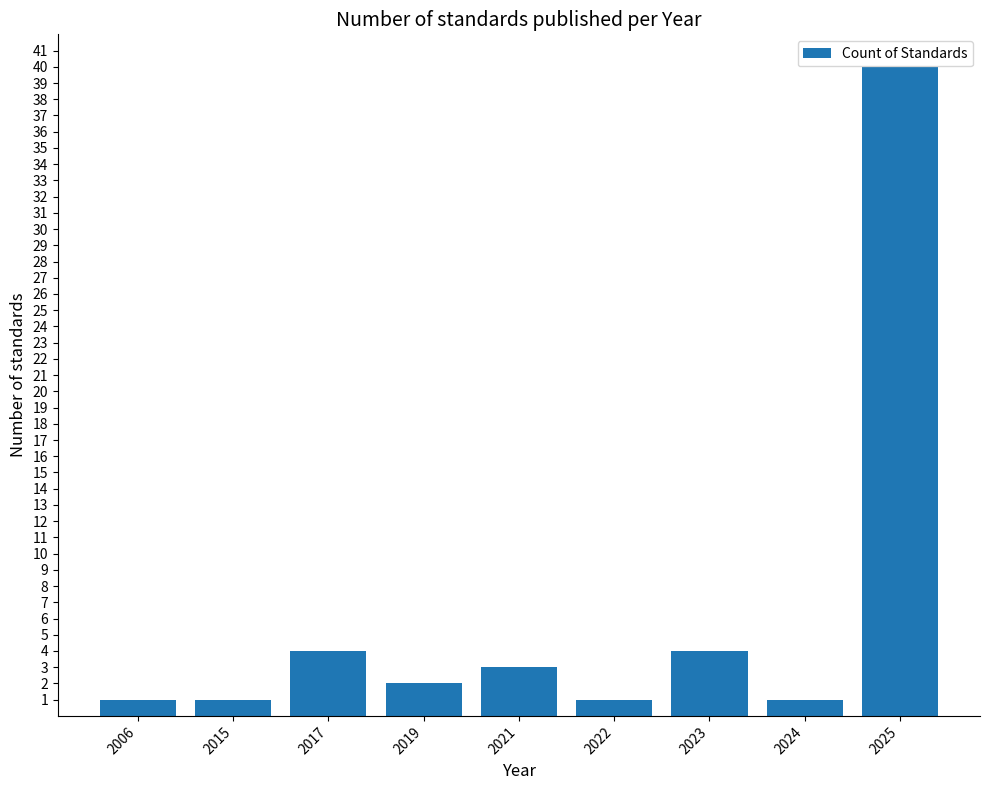

Where does the data first go above 2?

2017